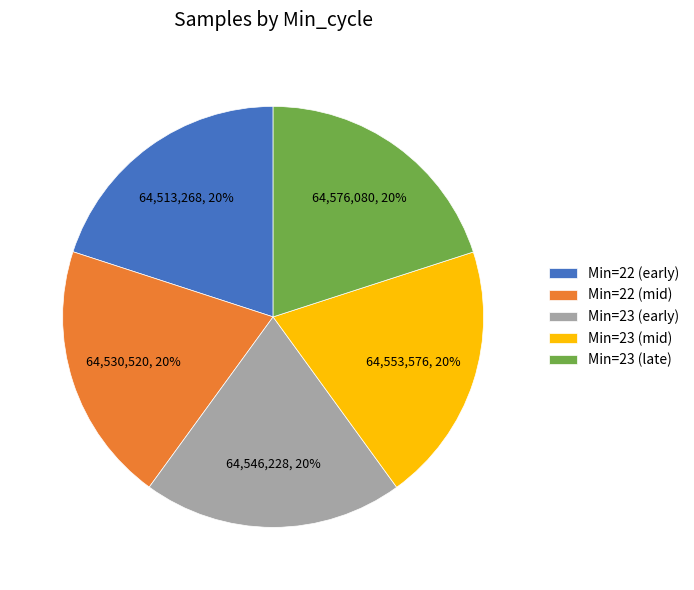

Do Min=23 (early) and Min=23 (mid) together represent more than half of the pie?

No